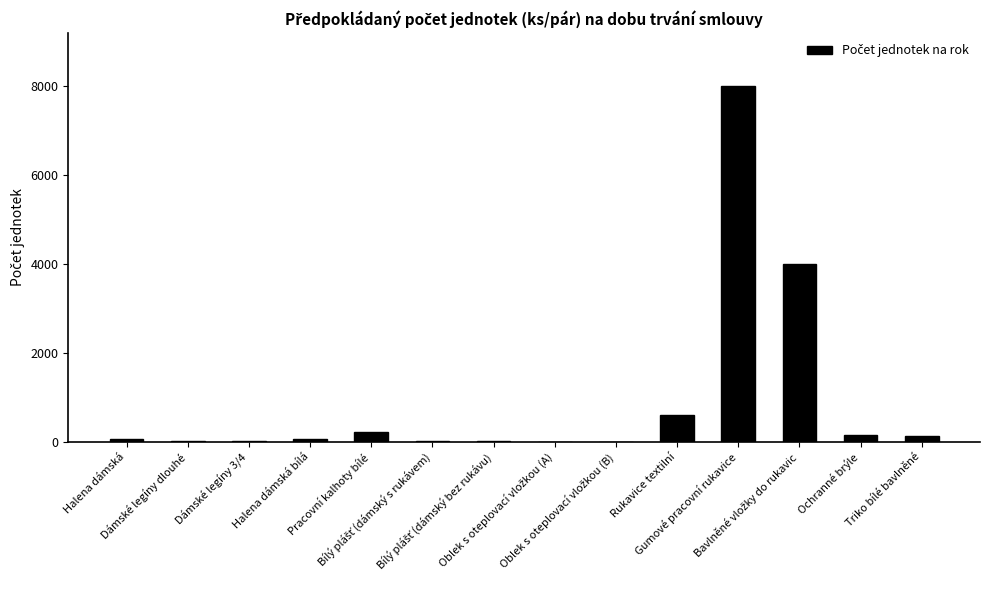

Are the bars horizontal?

No